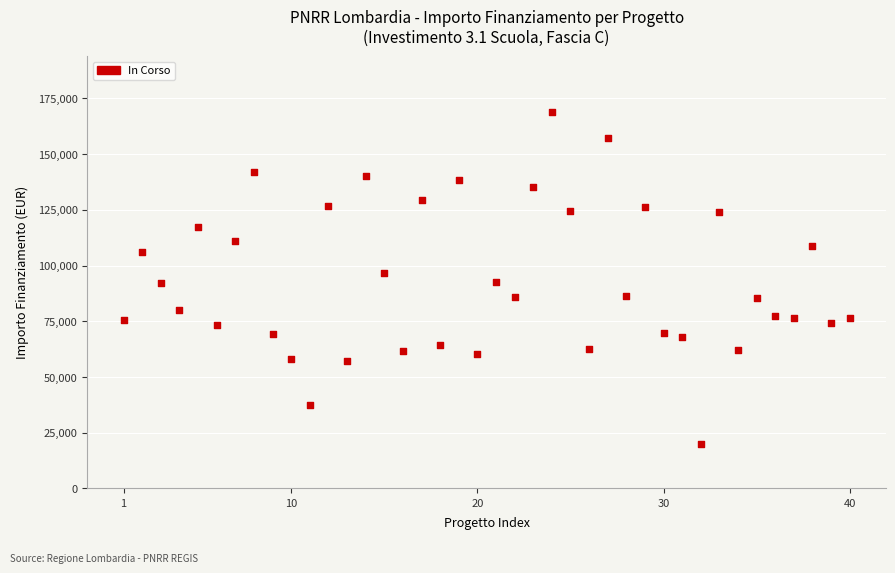

What is the range of Y values (max minus min)?

148725.9